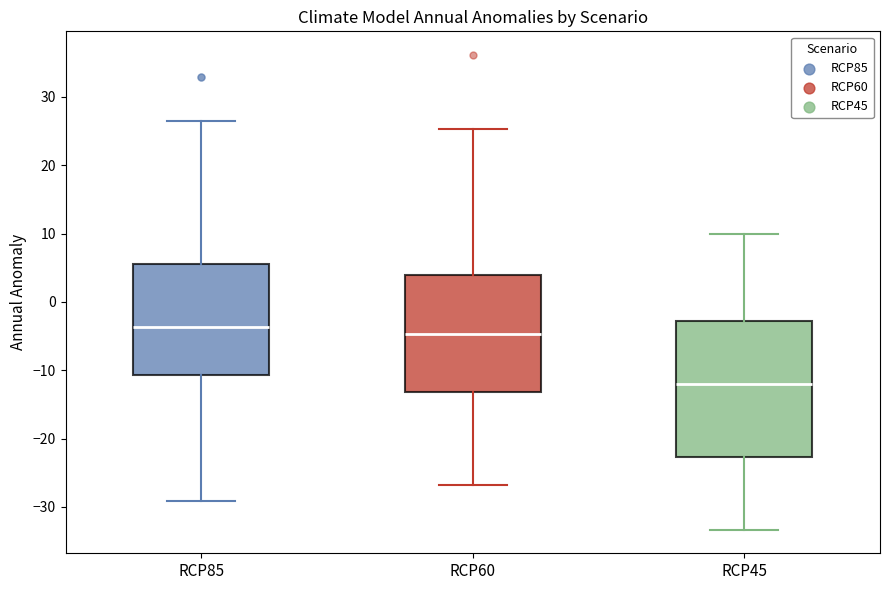

Reading left to right, read every box against the y-axis: the position of its median line, the range the box covers, and the ends of its whiskers. The values are not printed on the chart, so give them approximately, as read against the axis.

RCP85: median -4, box -11 to 6, whiskers -29 to 27
RCP60: median -5, box -13 to 4, whiskers -27 to 25
RCP45: median -12, box -23 to -3, whiskers -33 to 10